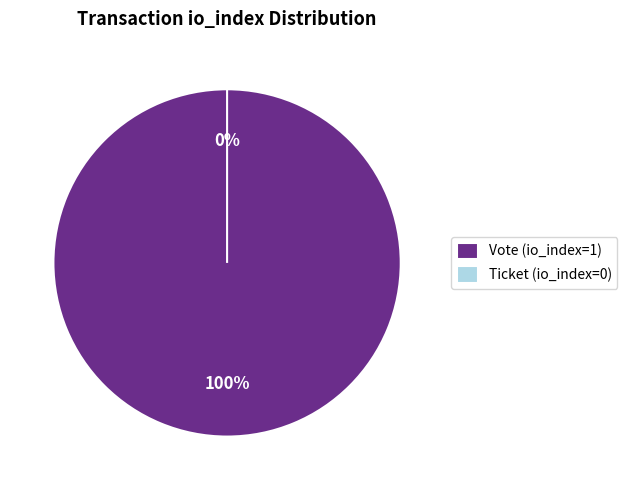

Is it true that Ticket (io_index=0) is 0% of the pie?

True